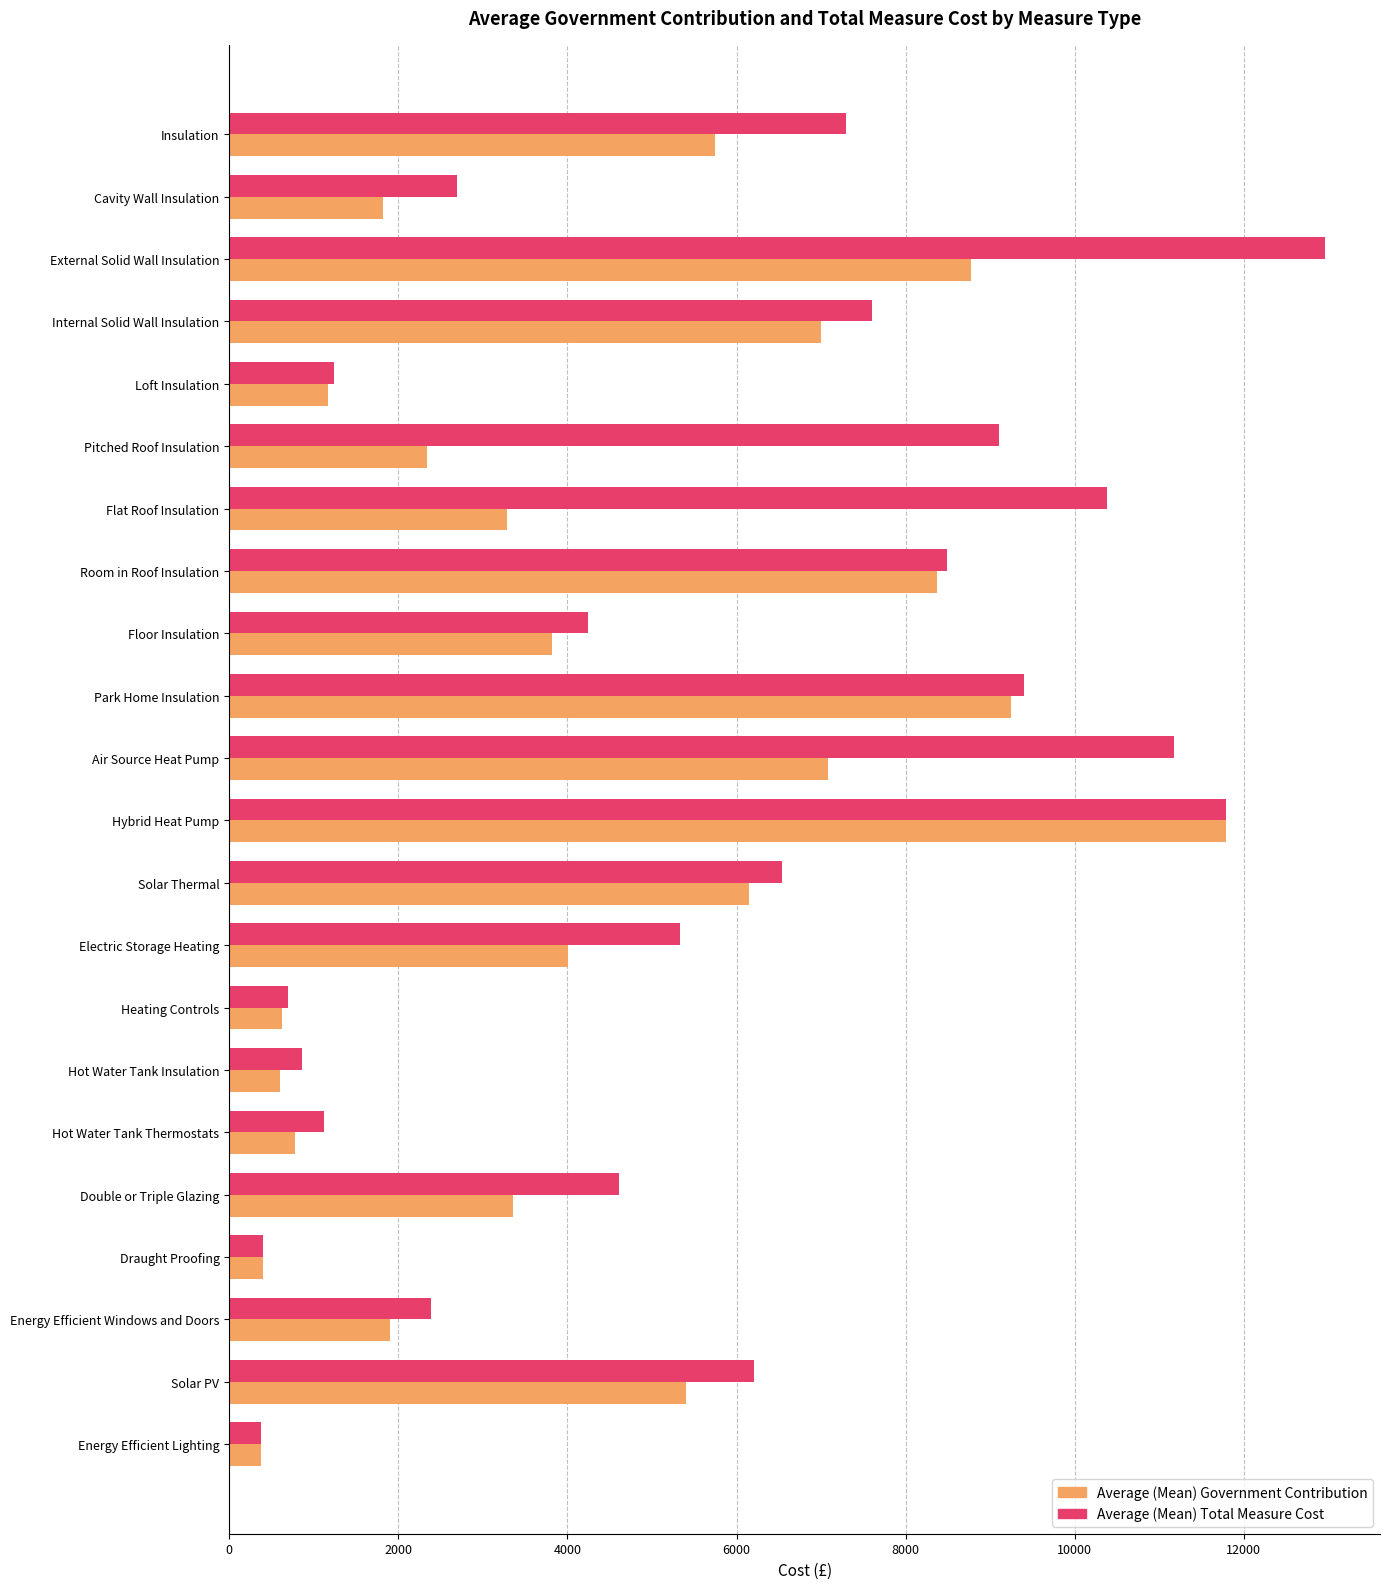

Which series has the widest spread of values?

Average (Mean) Total Measure Cost